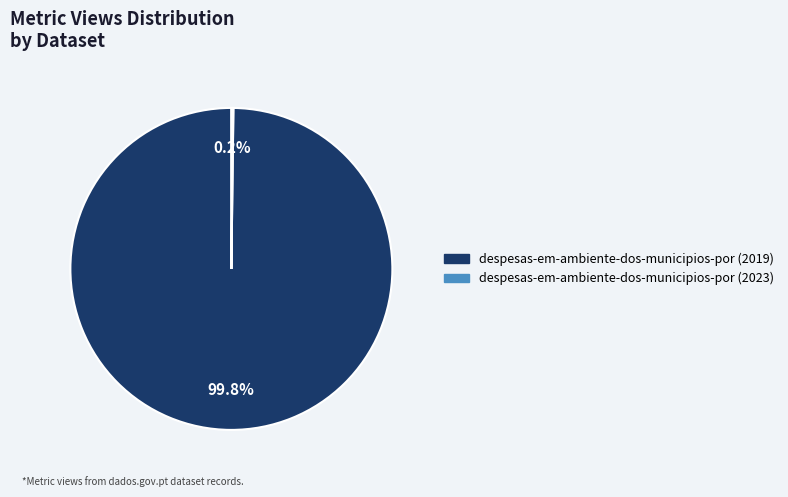

What is the majority slice?

despesas-em-ambiente-dos-municipios-por (2019)